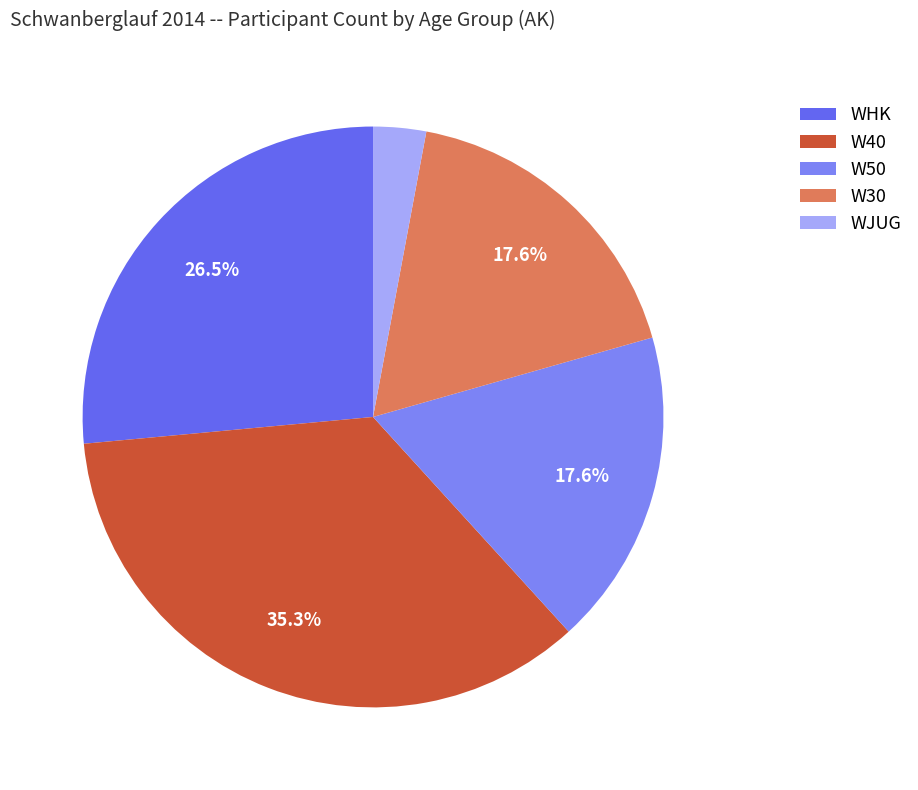

What percentage is the W30 slice, to the nearest percent?

18%